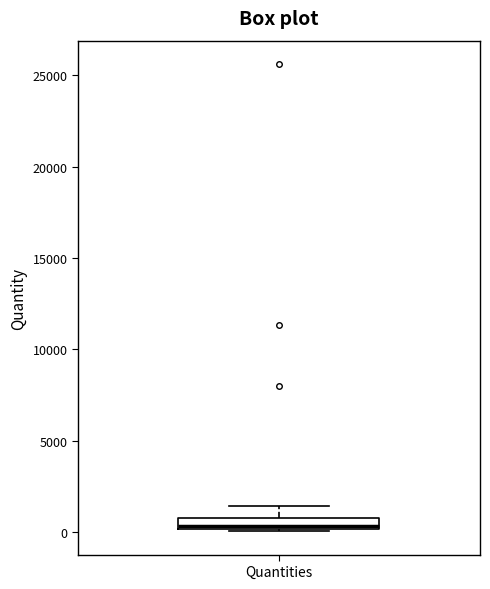

Where is the upper edge of the box for Quantities on the y-axis? The values are not printed on the chart, so give them approximately, as read against the axis.

1000